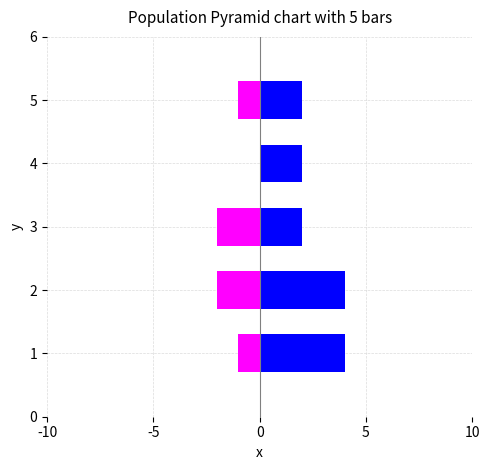

Reading left to right, list all the values displayed in this chart.

Women: -1	-2	-2	0	-1
Men: 4	4	2	2	2